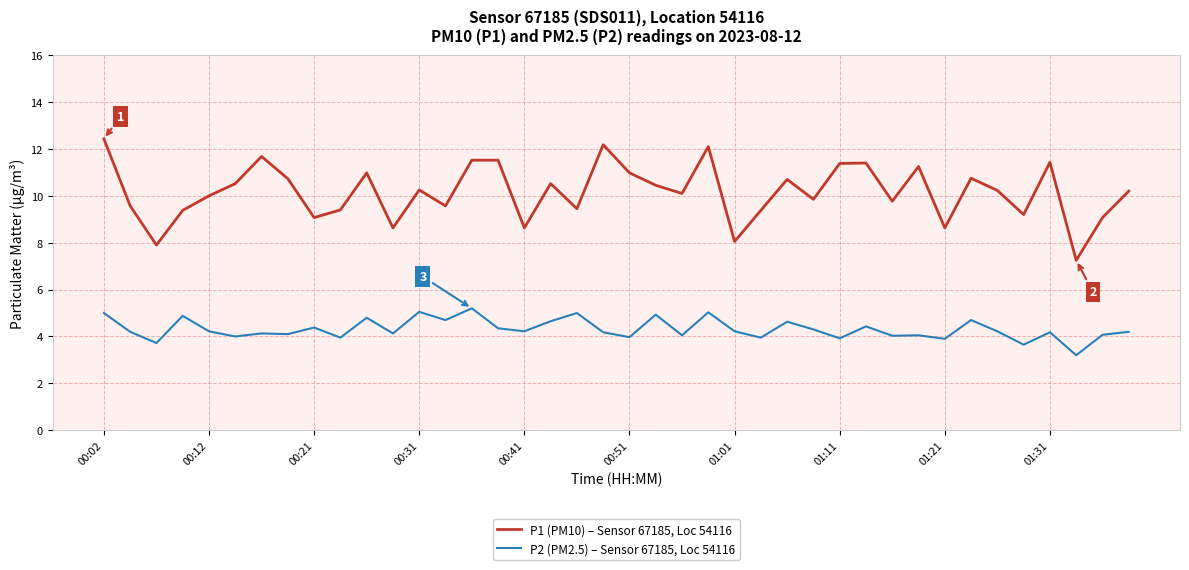

What are all the series names shown in the legend?

P1 (PM10) – Sensor 67185, Loc 54116, P2 (PM2.5) – Sensor 67185, Loc 54116